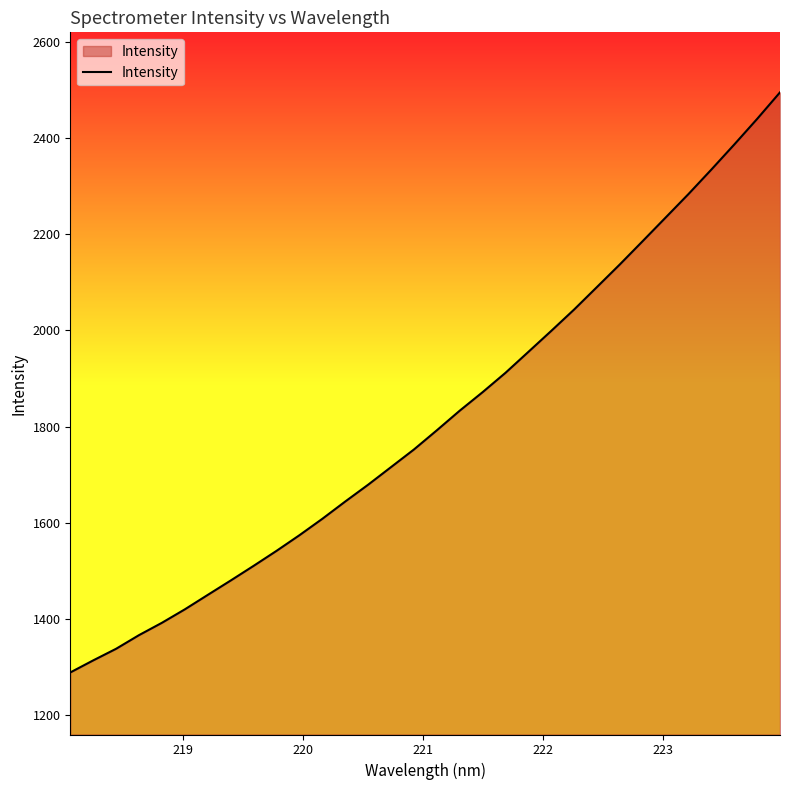

What is the difference between the maximum and minimum values?

1205.4